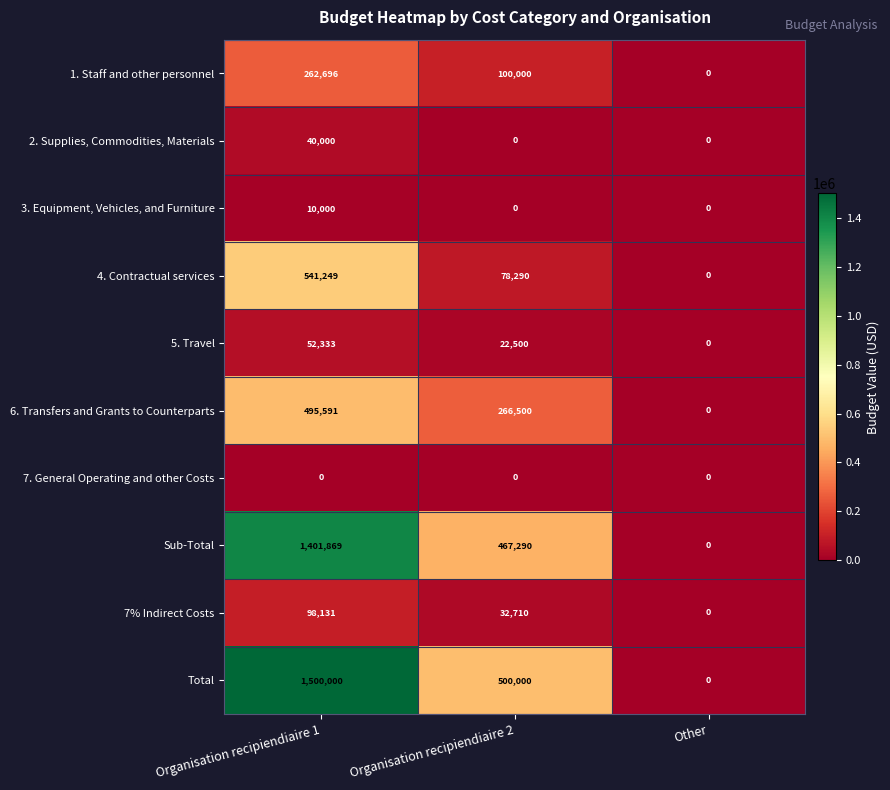

What is the sum of the 5. Travel values at Organisation recipiendiaire 1 and Organisation recipiendiaire 2?

74833